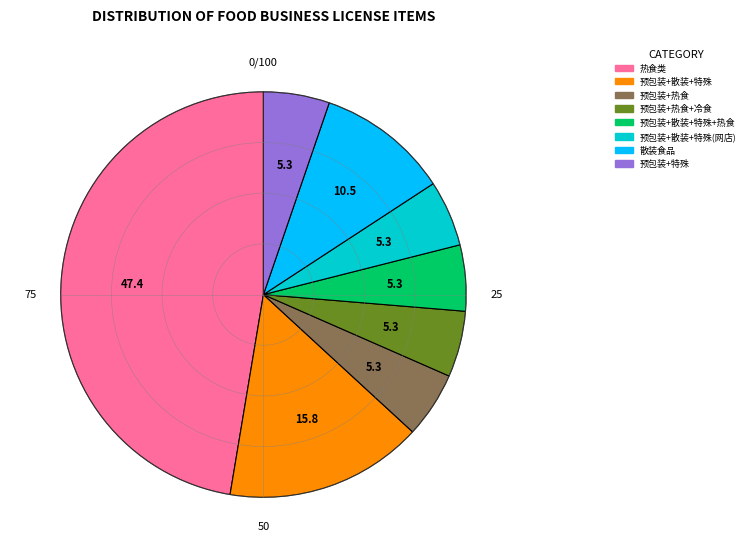

Combined, do 热食类 and 散装食品 account for over 50%?

Yes